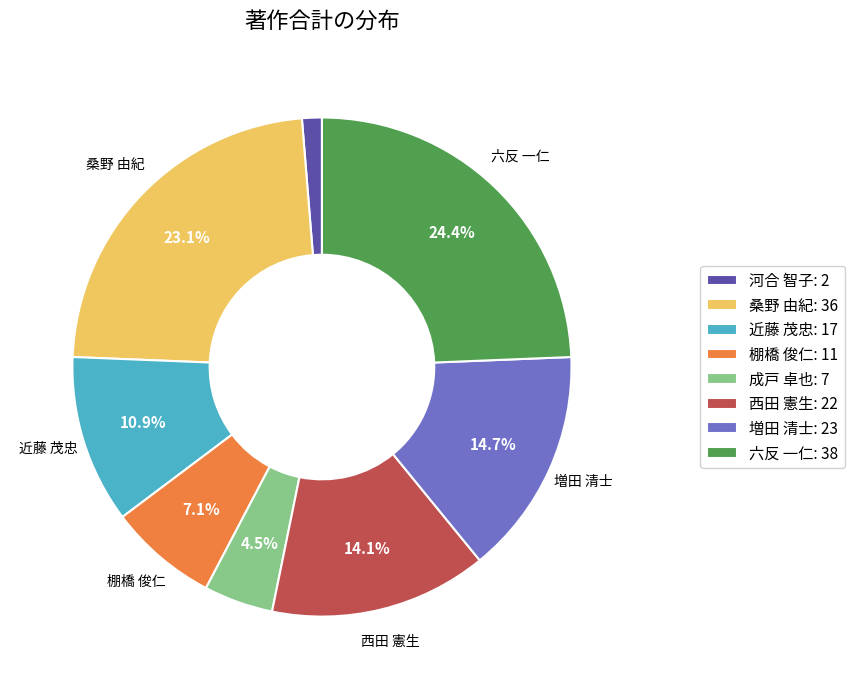

What percentage is the 河合 智子 slice, to the nearest percent?

1%